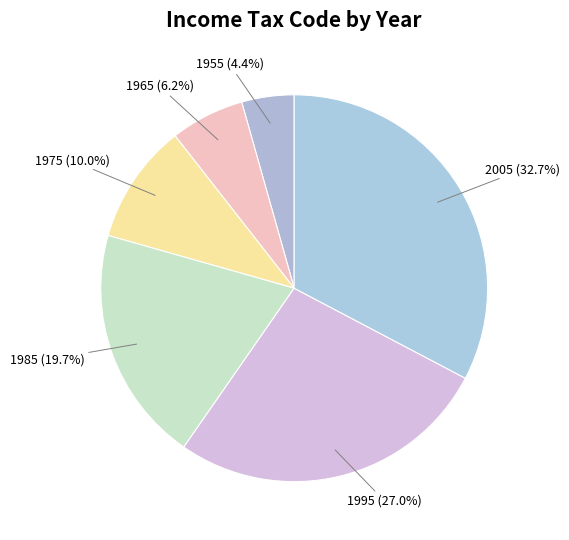

What is the ratio of the value at 1985 to the value at 1995?

0.7